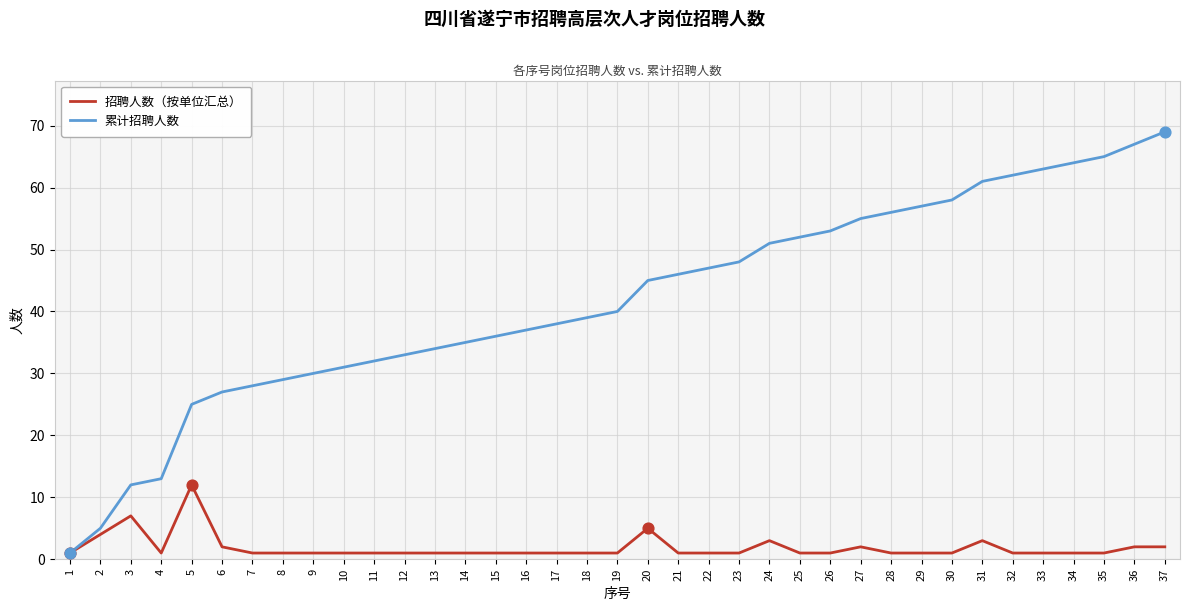

Which series has the largest range (max minus min)?

累计招聘人数